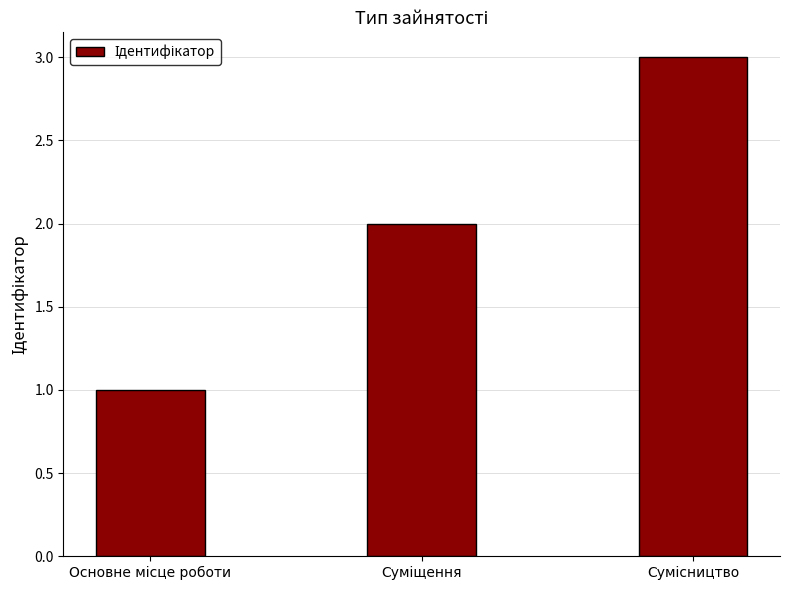

What is the sum of all values?

6